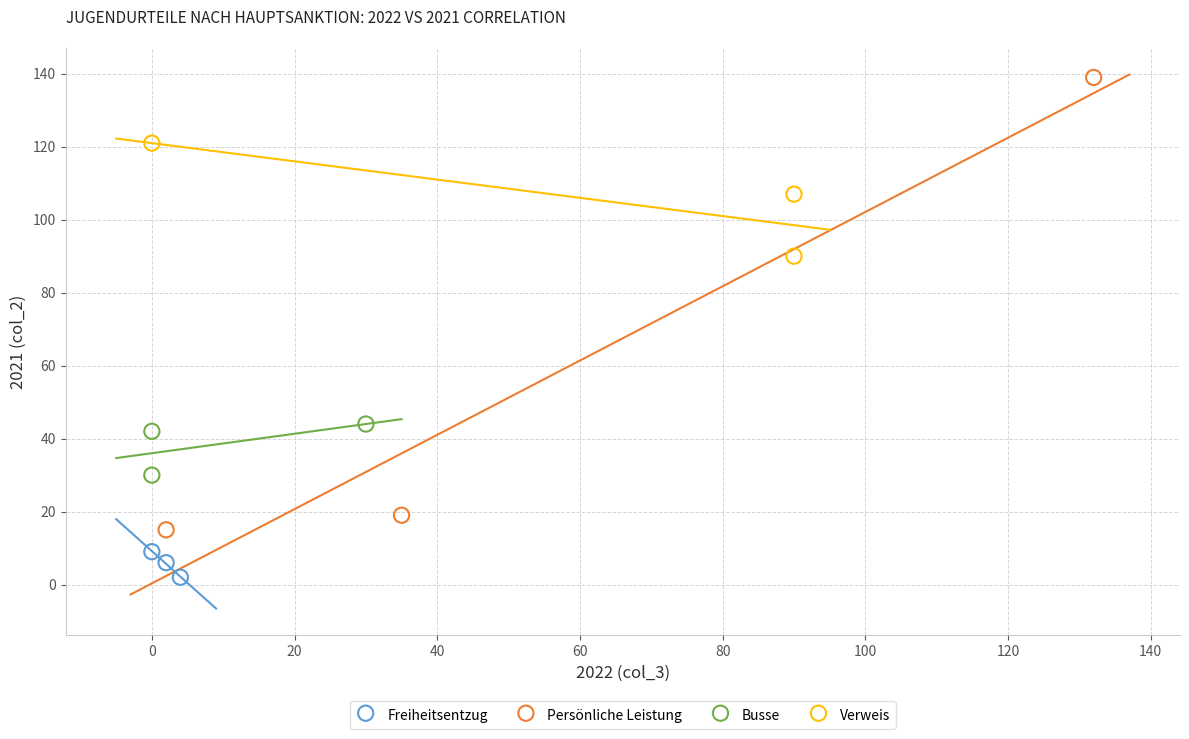

What are all the series names shown in the legend?

Freiheitsentzug, Persönliche Leistung, Busse, Verweis